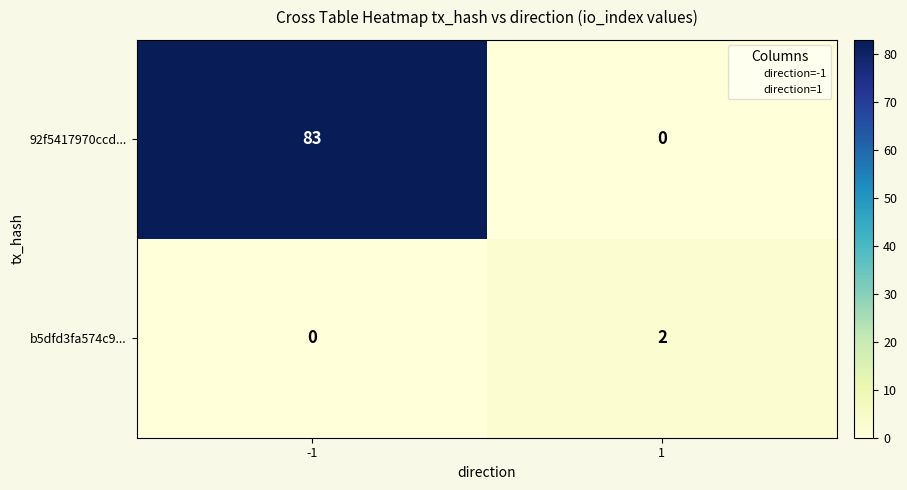

What is the total value across all series at -1?

83